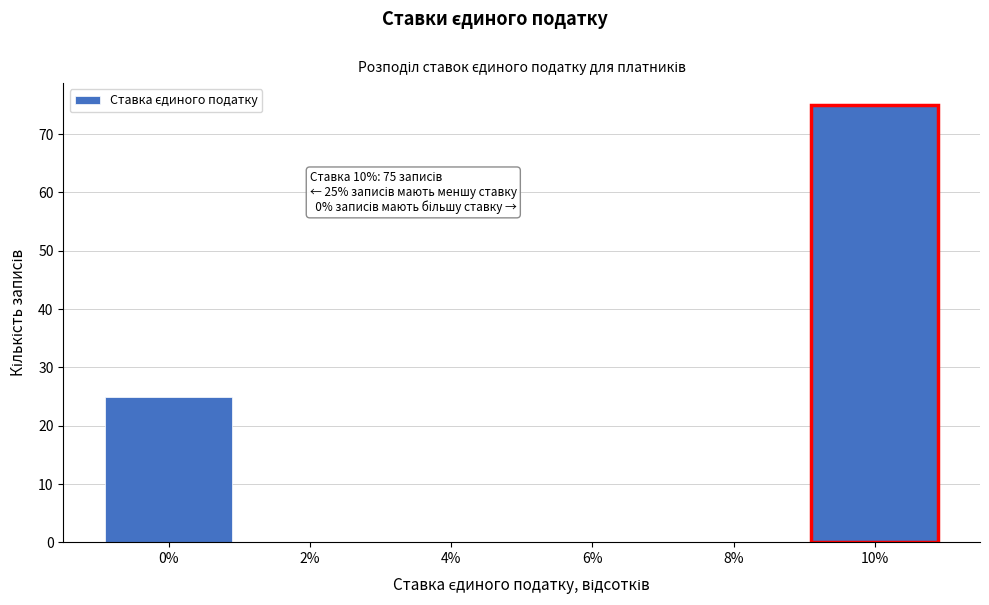

Over which range of the x-axis is the bar tallest?

9 to 11